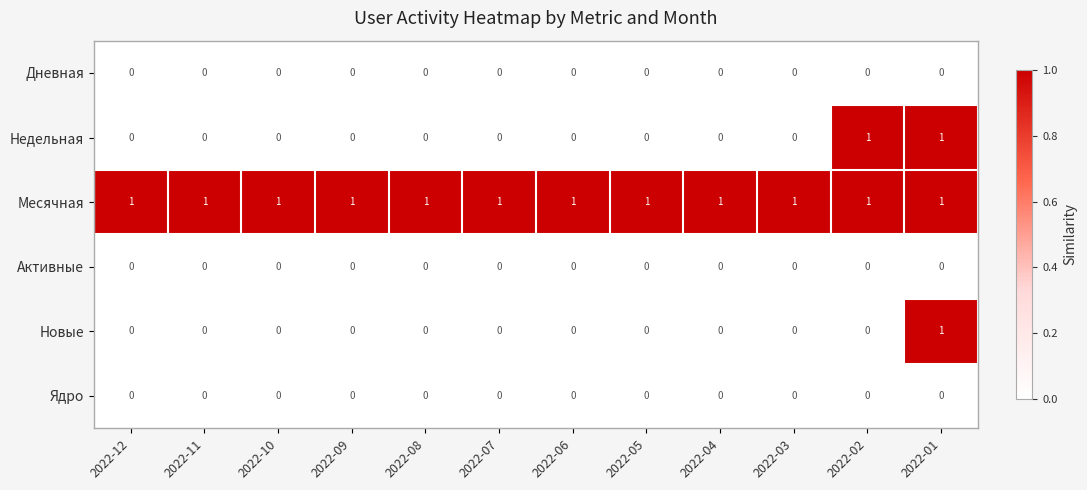

The Недельная series shows 1 at 2022-07. True or false?

False